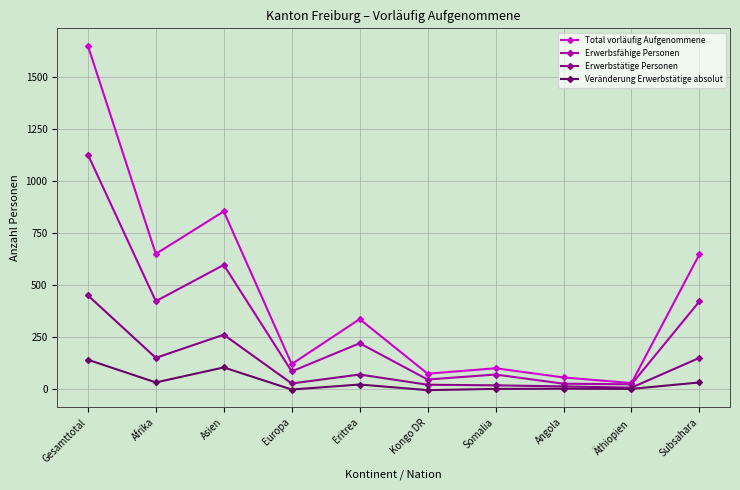

Does the chart display data point markers on the line(s)?

Yes